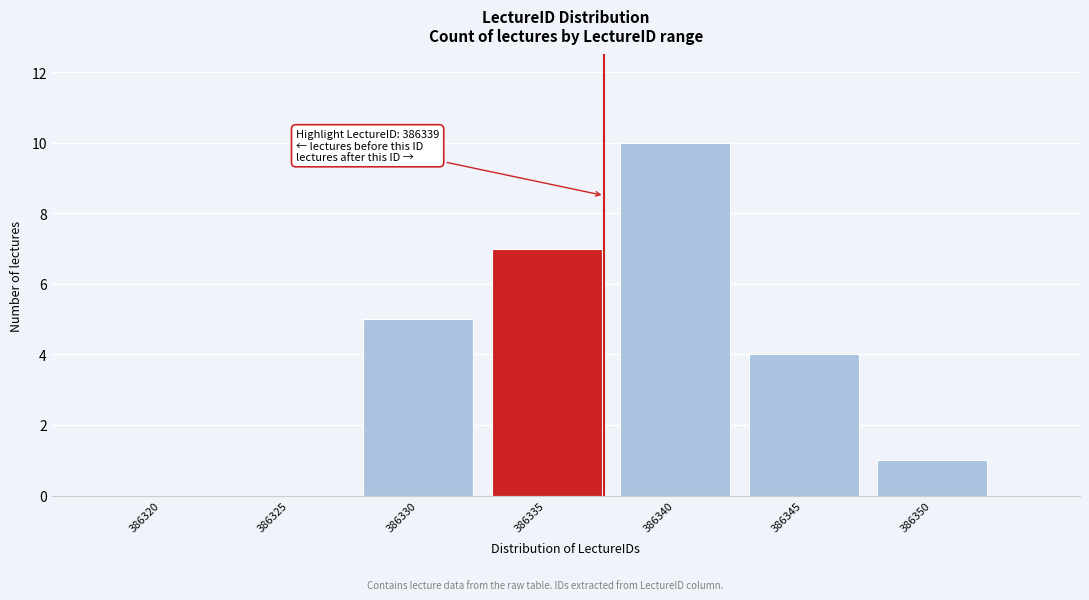

Reading right to left, extract all data points from this chart.

386350=1	386345=4	386340=10	386335=7	386330=5	386325=0	386320=0